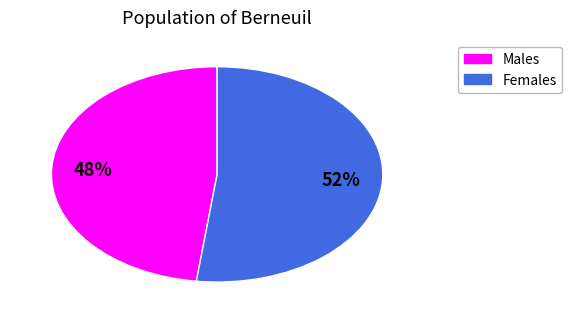

Is there a majority slice in this chart?

Yes